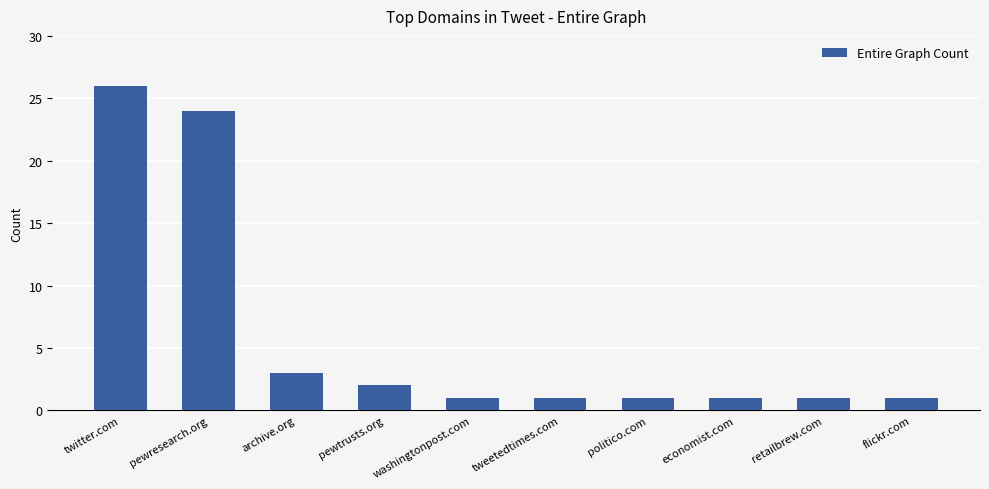

What is the label of the 7th bar from the left?

politico.com